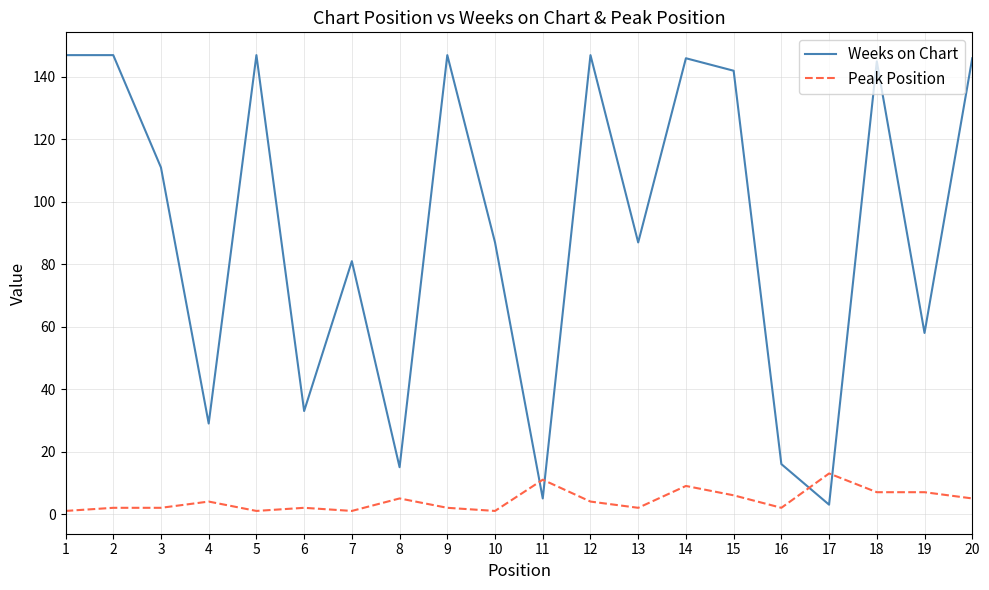

The Weeks on Chart series shows 146 at 14. True or false?

True